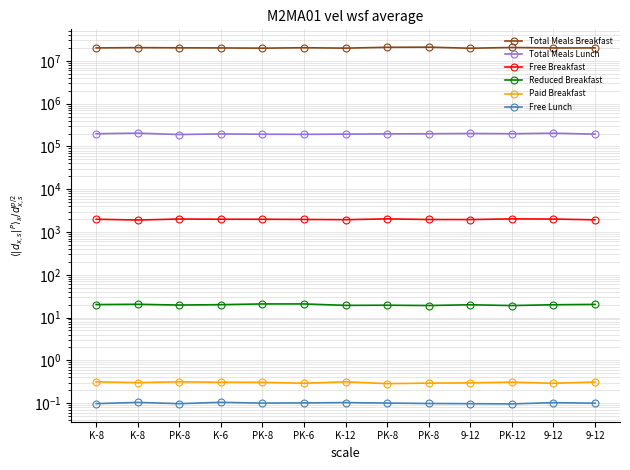

Rank the categories by Free Lunch value from lowest to highest.

PK-12, 9-12, PK-8, K-8, PK-8, 9-12, PK-8, PK-8, PK-6, 9-12, K-12, K-8, K-6